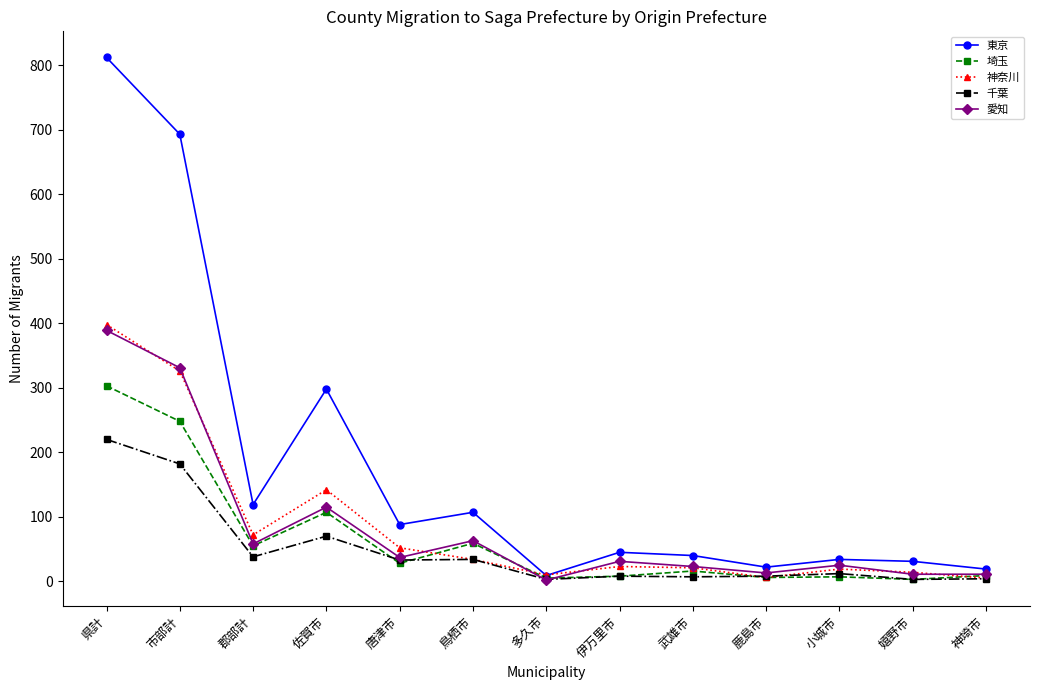

Which series has the largest range (max minus min)?

東京